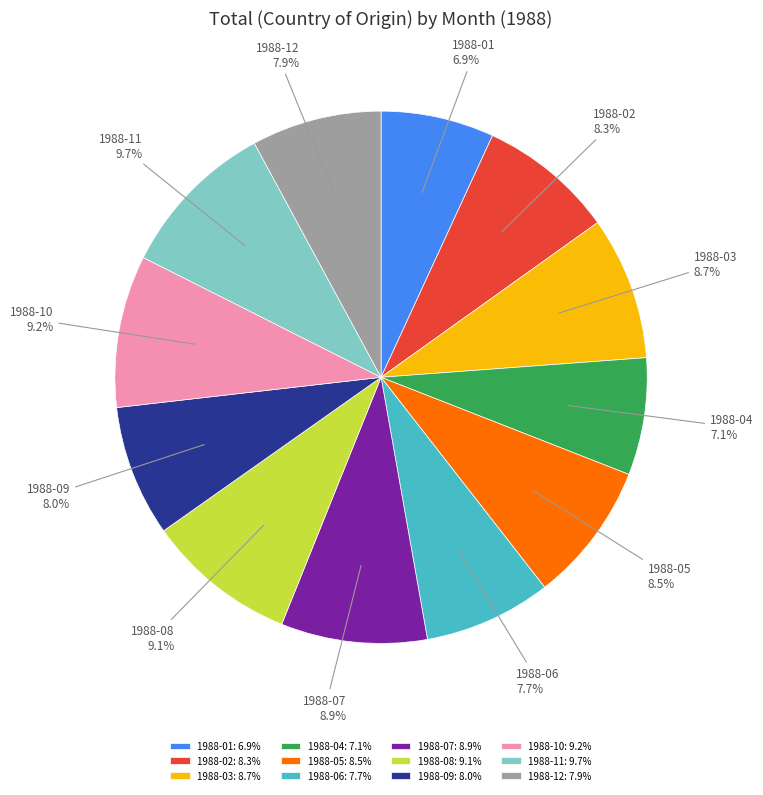

Does any single category account for the majority?

No